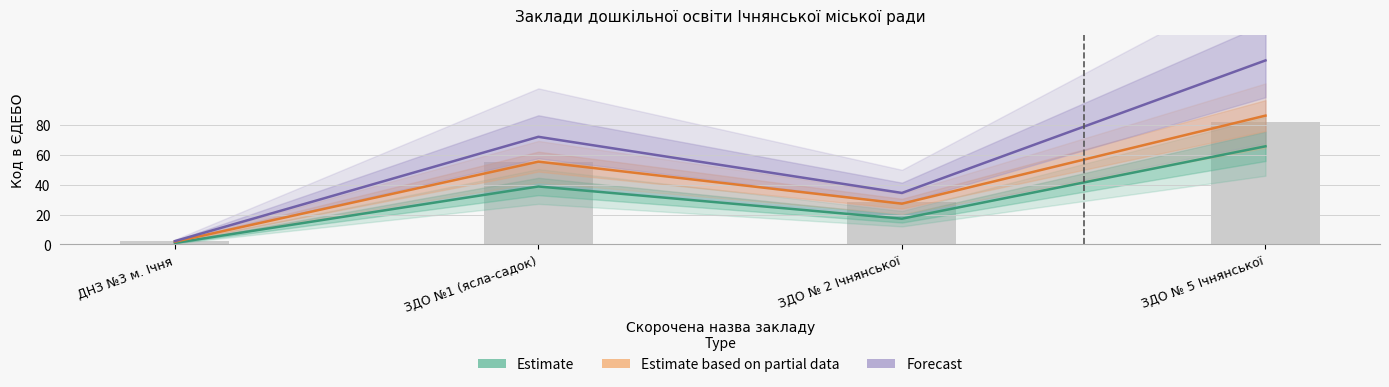

Reading left to right, list all the values displayed in this chart.

Estimate: 1.0	38.7	17.2	65.6
Estimate based on partial data: 1.8	55.3	27.2	86.1
Forecast: 2.2	71.9	34.4	123.0